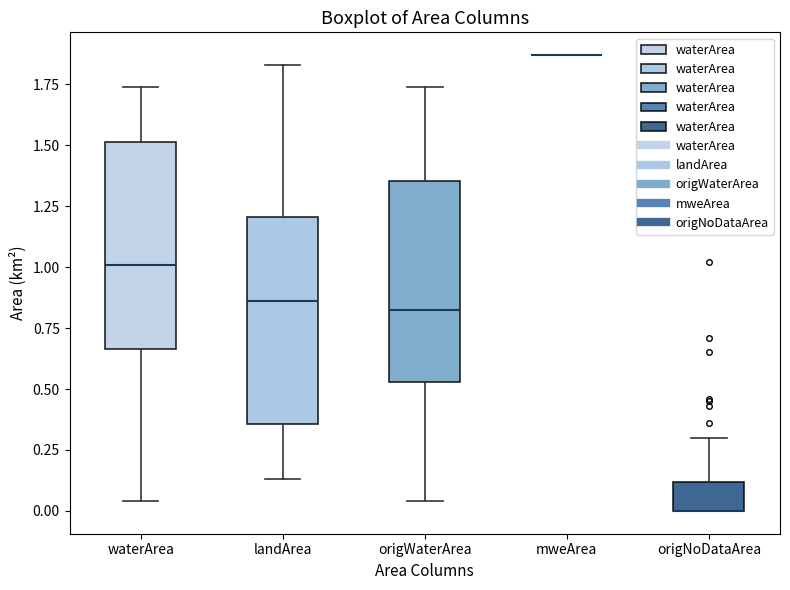

Where does the upper whisker of the box for landArea end on the y-axis? The values are not printed on the chart, so give them approximately, as read against the axis.

1.85